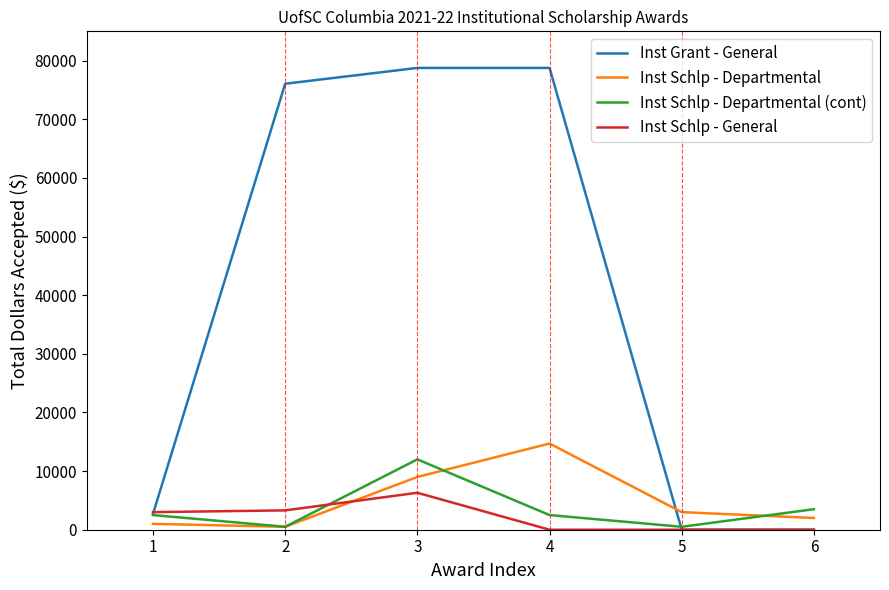

Rank the series at 4 from lowest to highest value.

Inst Schlp - General, Inst Schlp - Departmental (cont), Inst Schlp - Departmental, Inst Grant - General